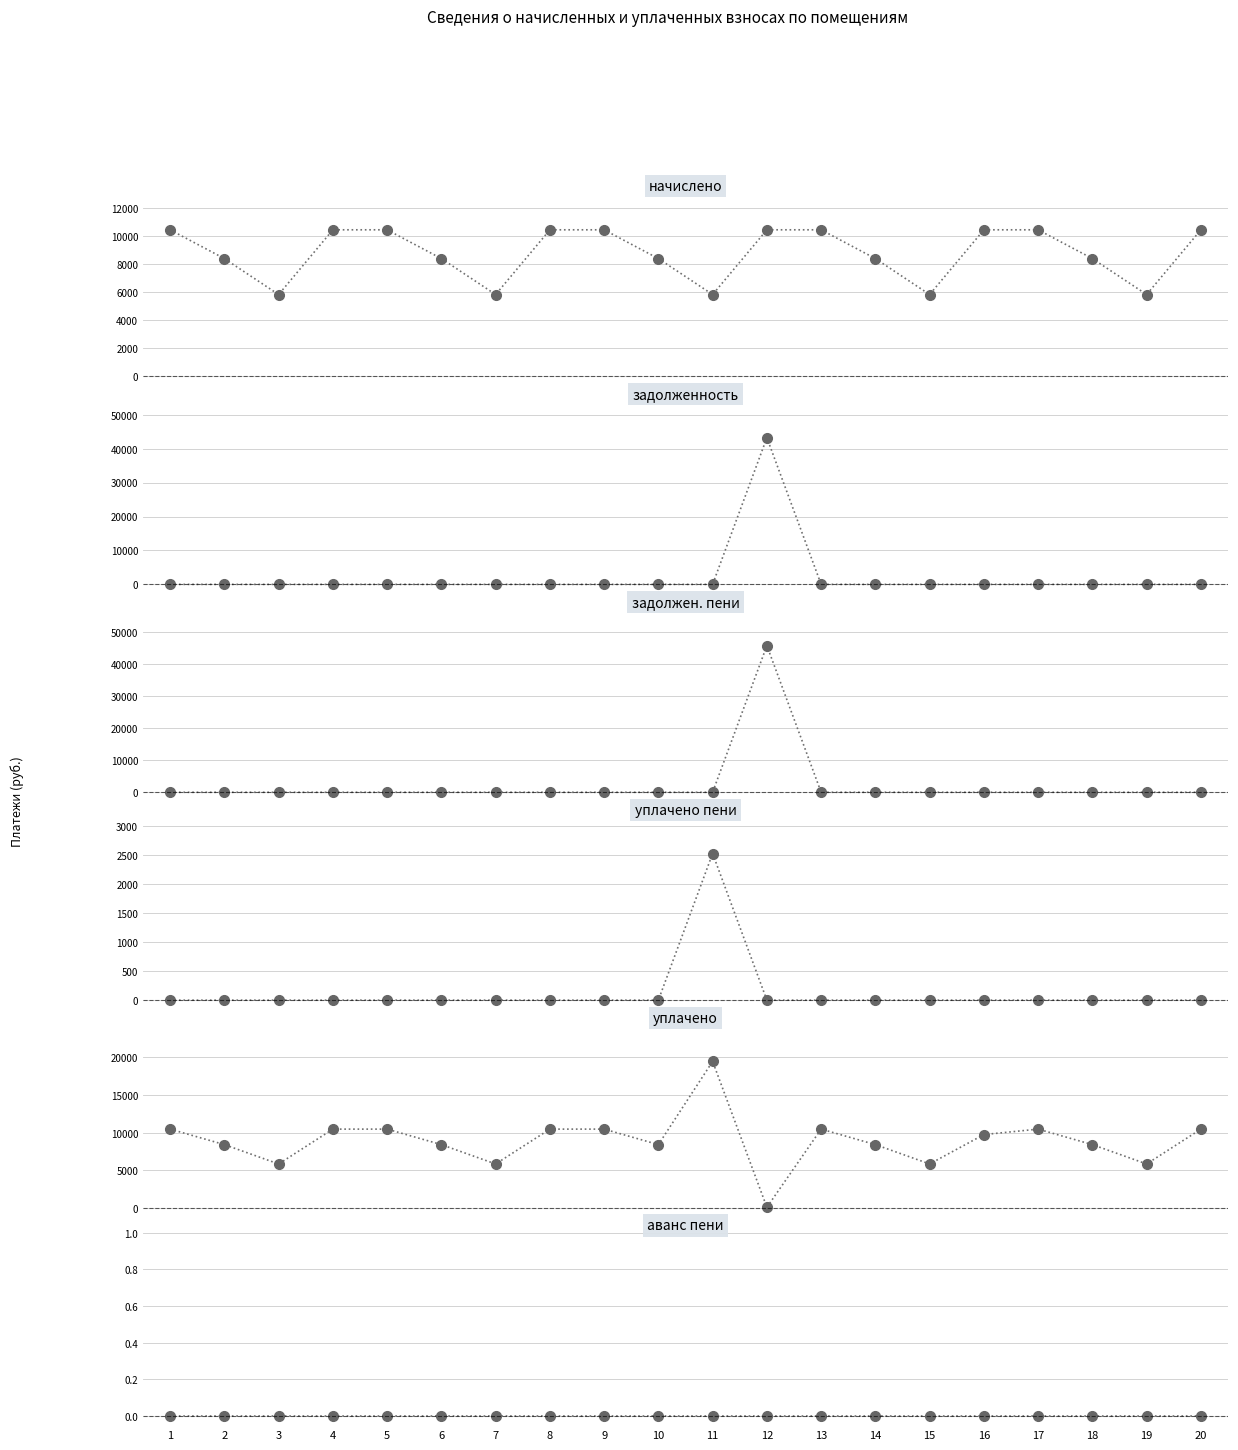

Is it true that задолжен. пени equals 18284.9 at 19?

False